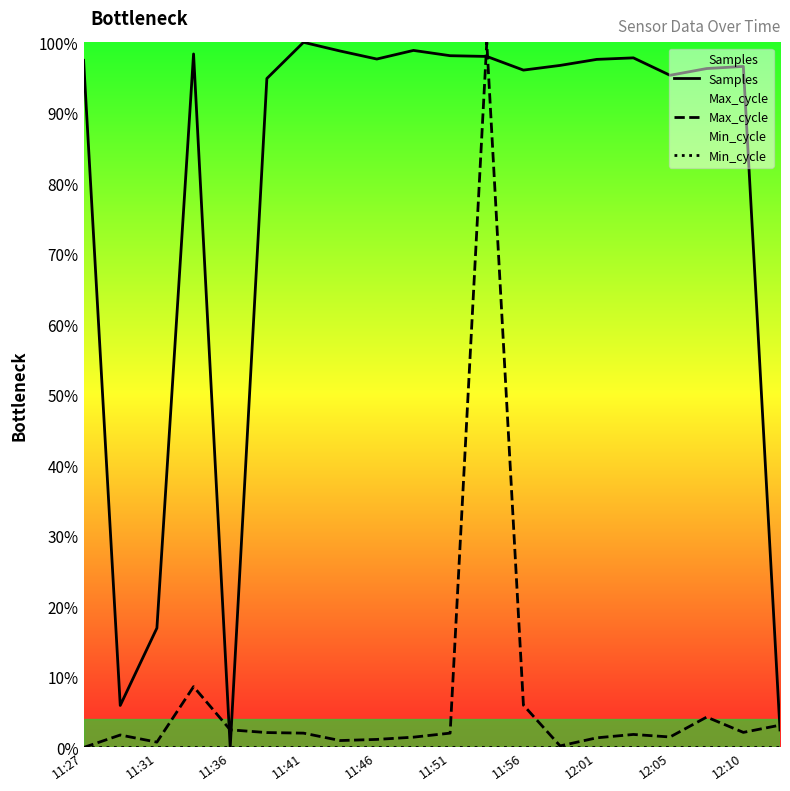

What position from the right is 11:31?

18